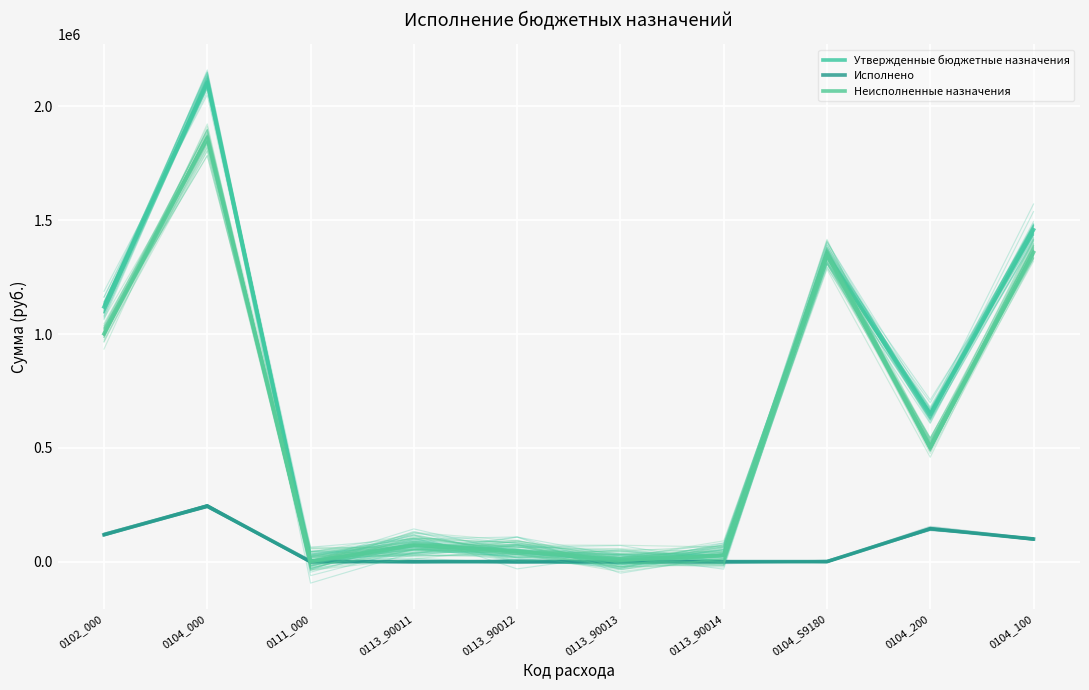

At which label does Неисполненные назначения first exceed 501352?

0102_000